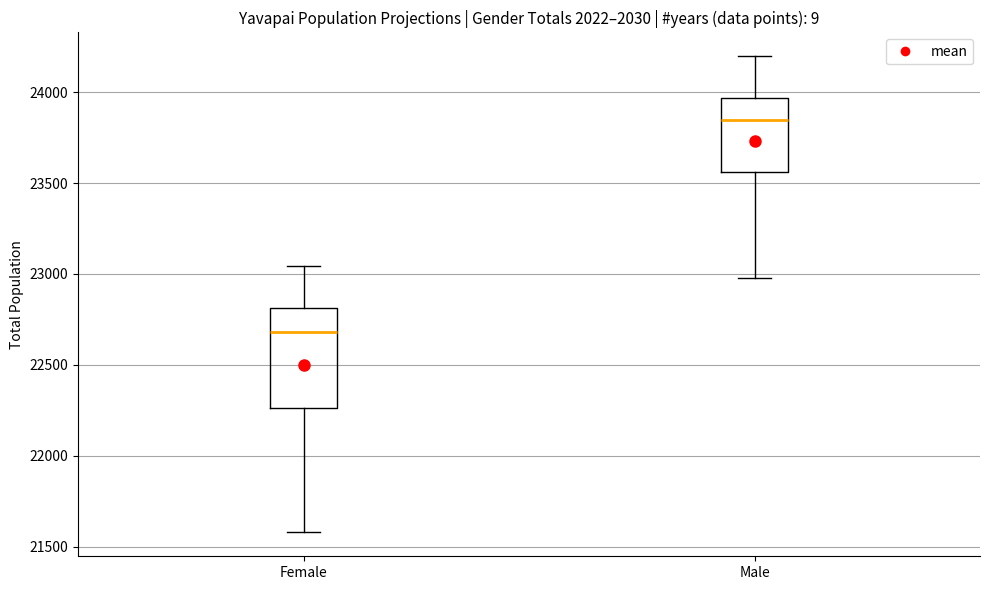

Reading left to right, read every box against the y-axis: the position of its median line, the range the box covers, and the ends of its whiskers. The values are not printed on the chart, so give them approximately, as read against the axis.

Female: median 22700, box 22250 to 22800, whiskers 21600 to 23050
Male: median 23850, box 23550 to 23950, whiskers 23000 to 24200